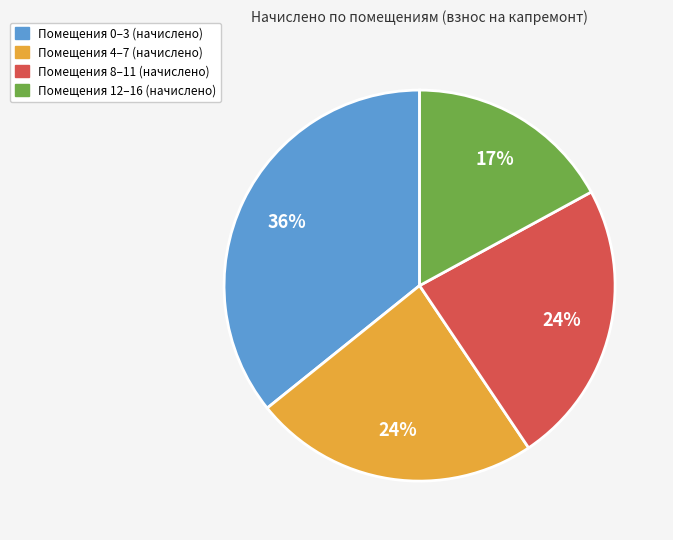

Does any single category account for the majority?

No